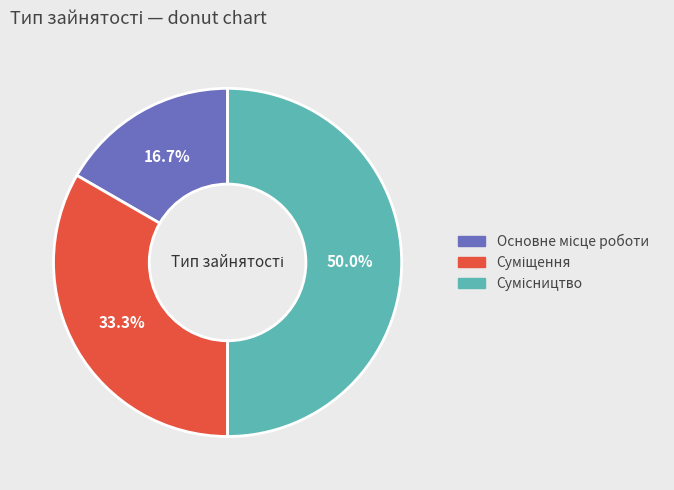

How many slices are in this pie chart?

3